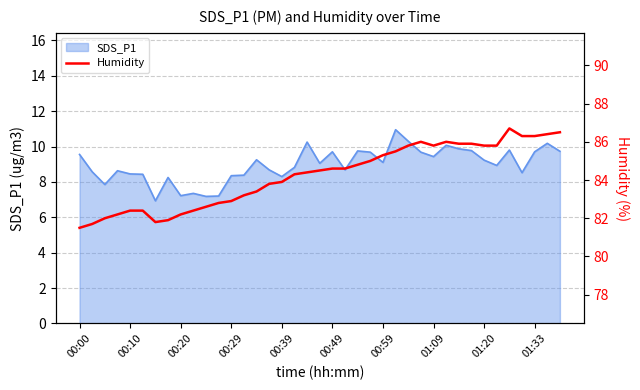

What is the greatest value displayed?

86.7